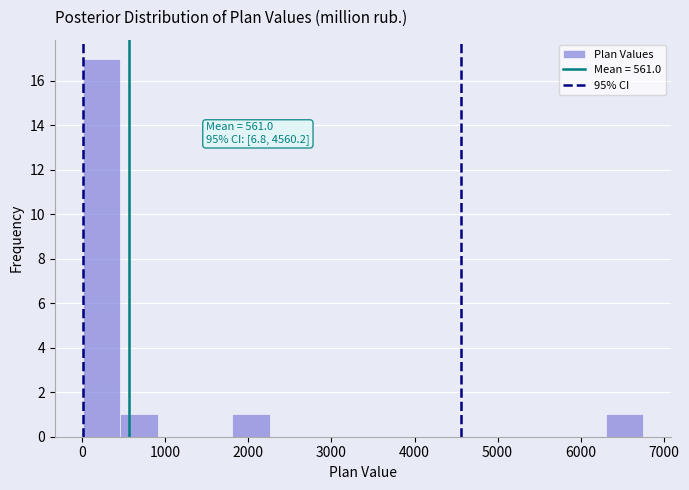

Which range on the x-axis has the tallest bar?

0 to 500